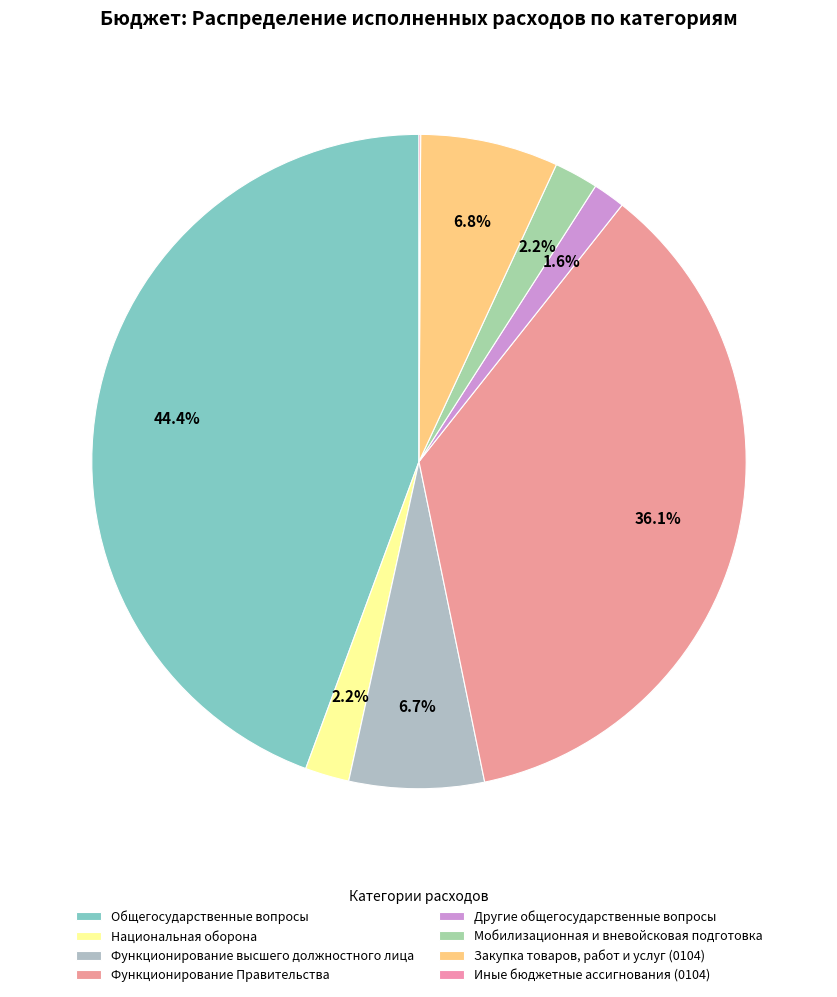

Is Закупка товаров, работ и услуг (0104) the majority of the pie?

No